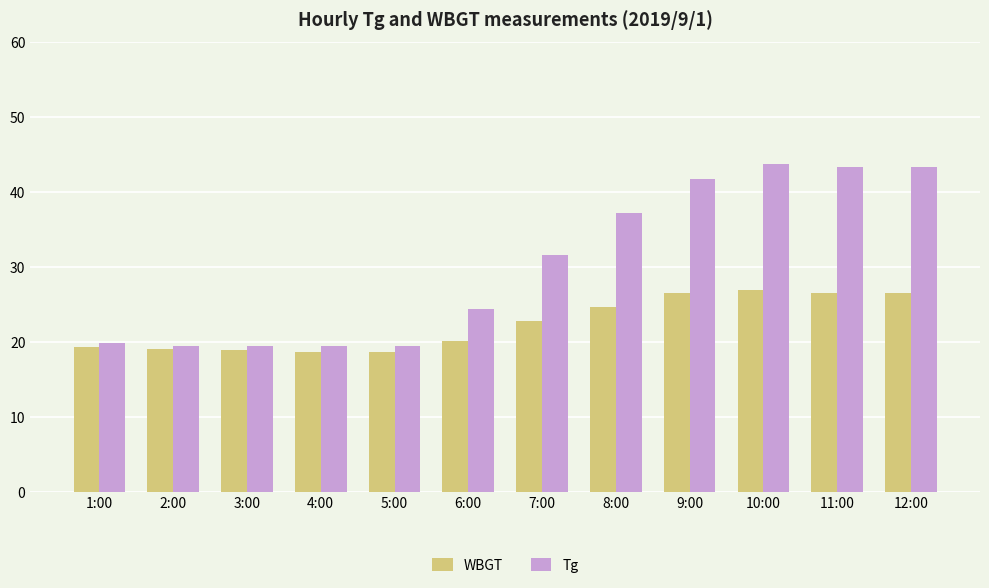

Rank the series by their maximum value, from lowest to highest.

WBGT, Tg